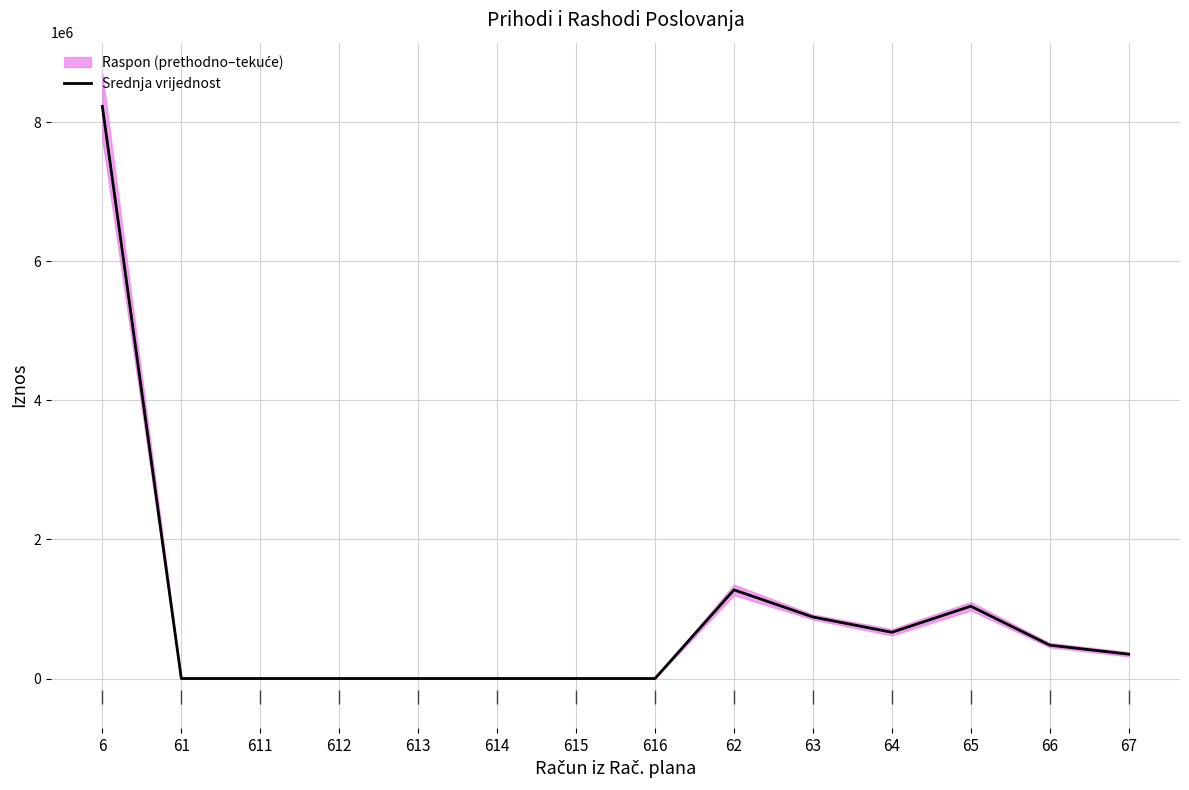

Read the value at 63.

885000.0